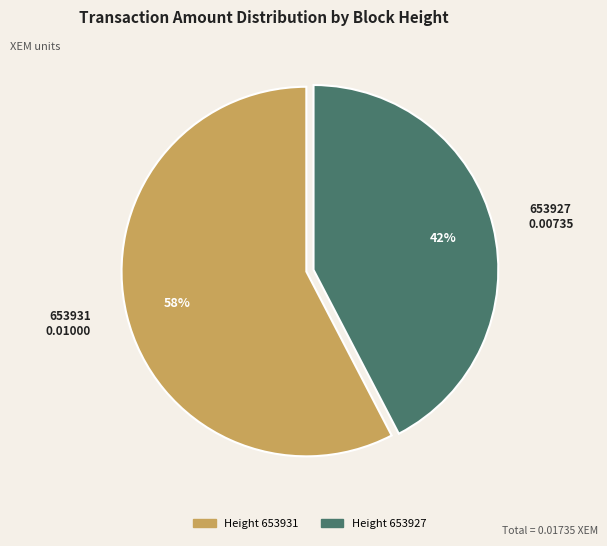

To the nearest percent, what is the combined percentage of Height 653927 and Height 653931?

100%